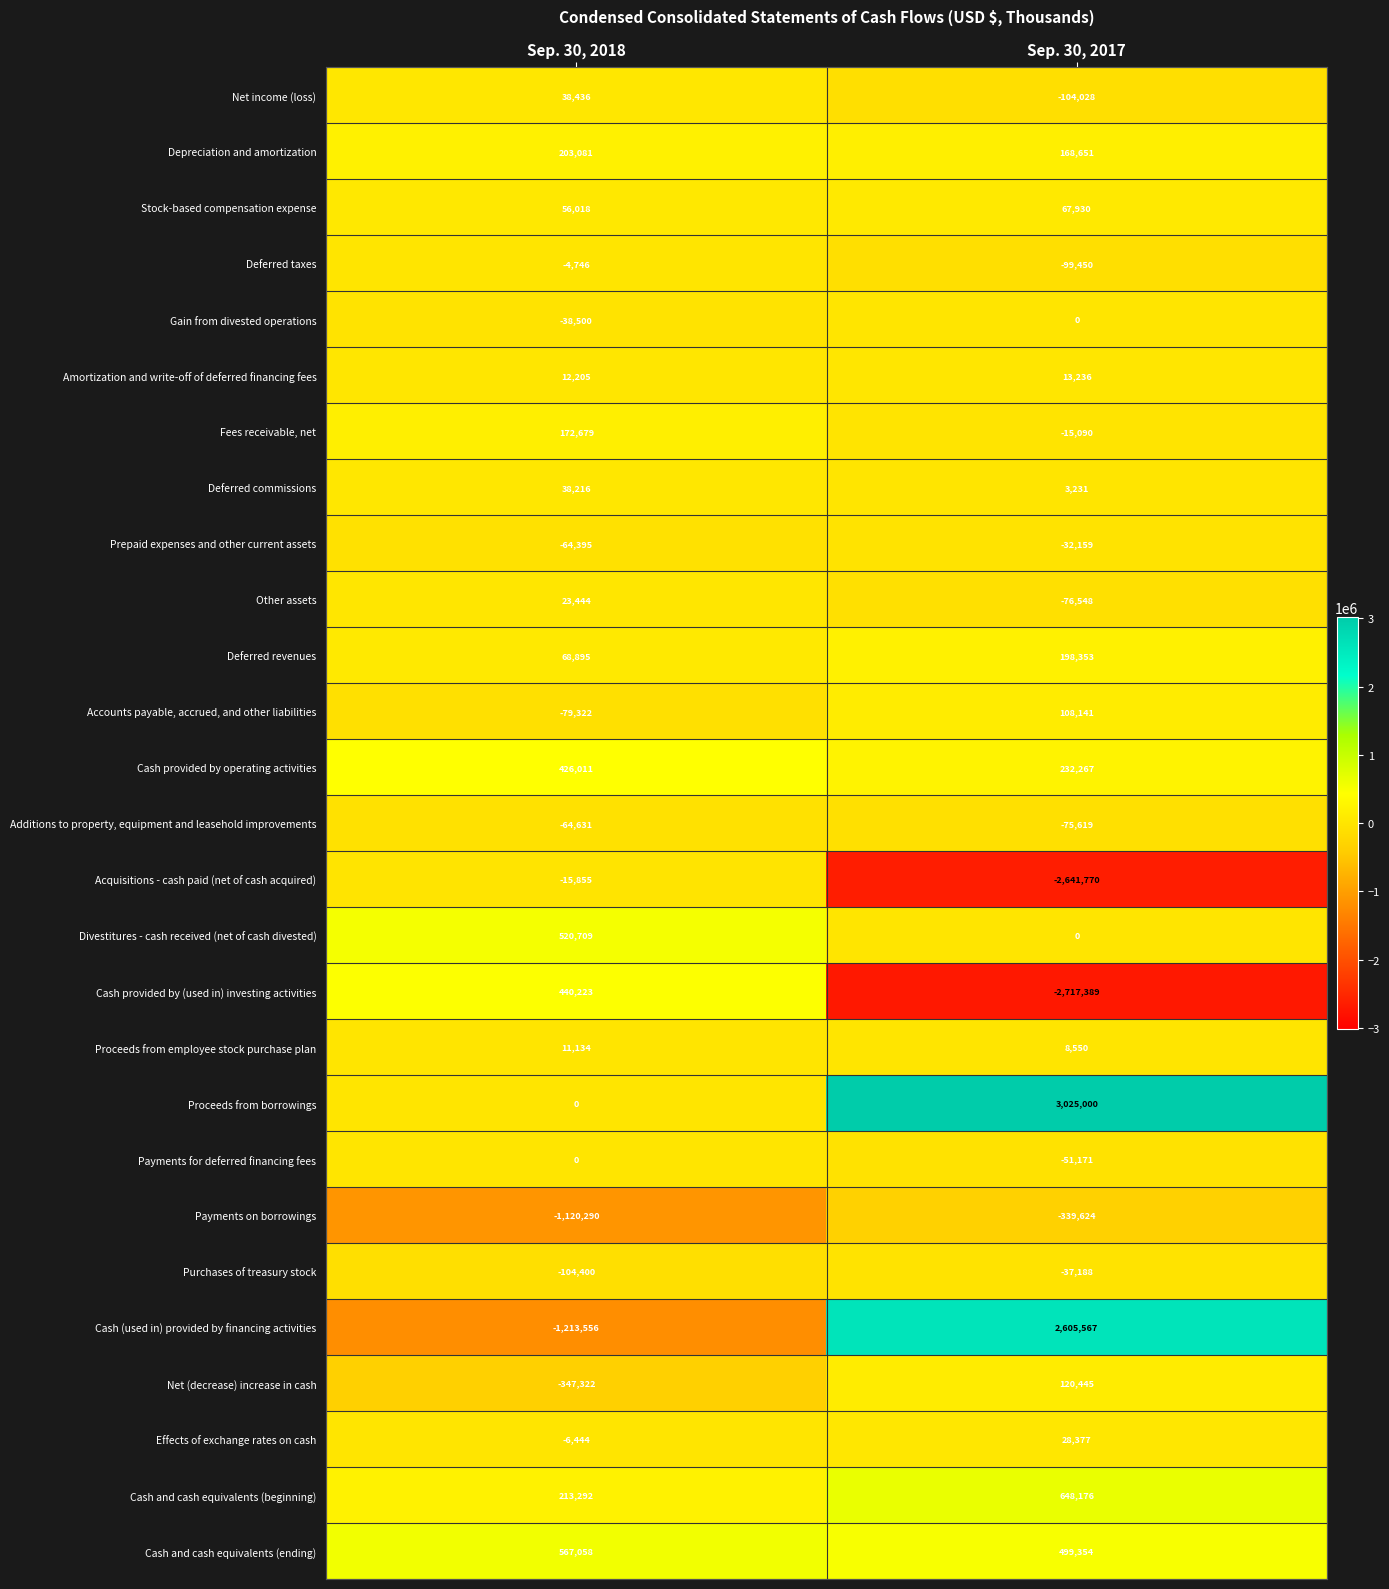

At which category is the sum across all series the highest?

Sep. 30, 2017